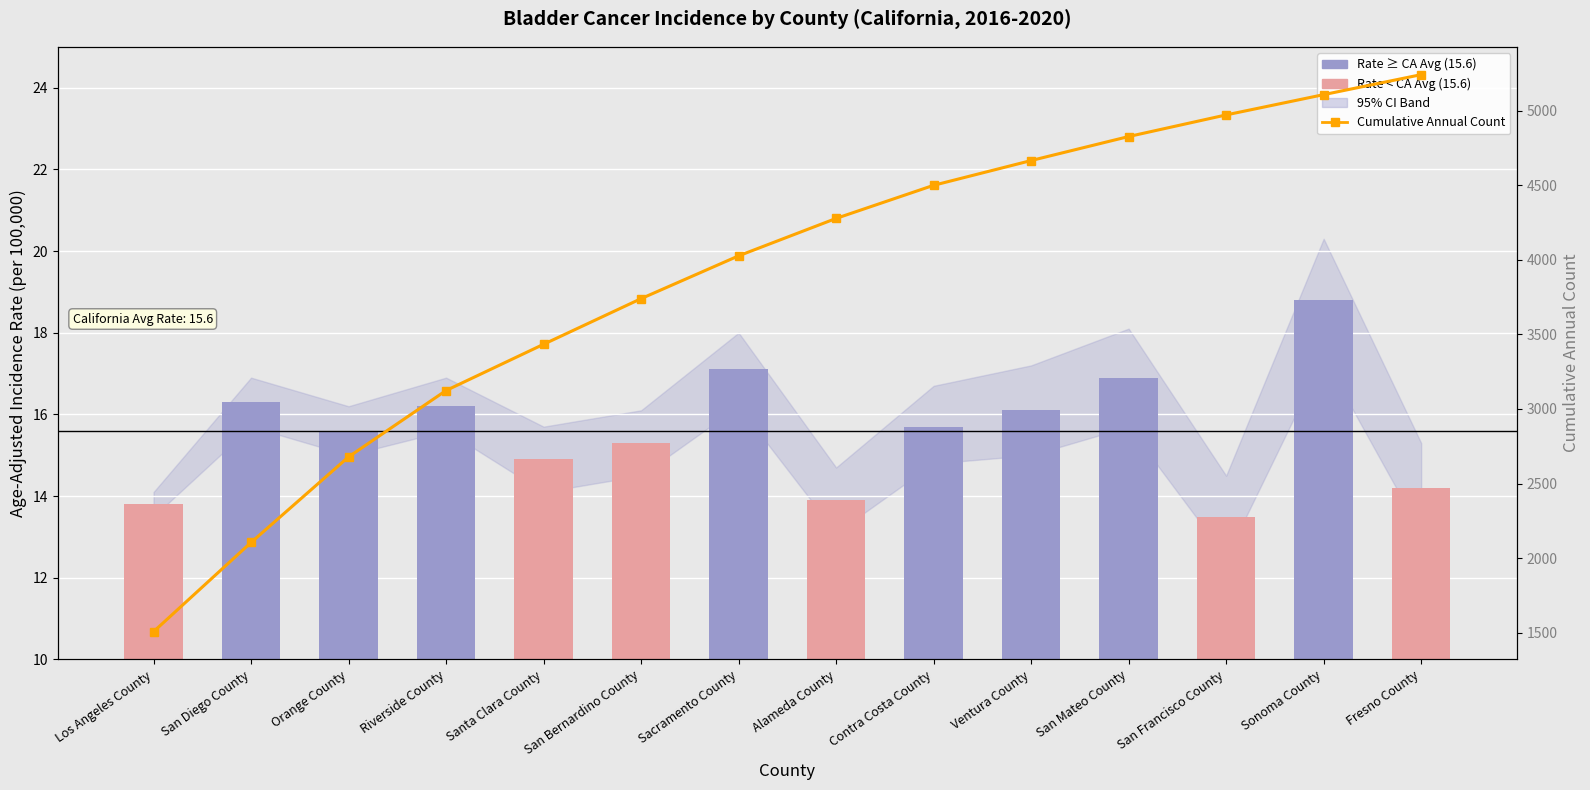

Reading right to left, extract all data points from this chart.

Age-Adjusted Rate: Fresno County=14.2	Sonoma County=18.8	San Francisco County=13.5	San Mateo County=16.9	Ventura County=16.1	Contra Costa County=15.7	Alameda County=13.9	Sacramento County=17.1	San Bernardino County=15.3	Santa Clara County=14.9	Riverside County=16.2	Orange County=15.6	San Diego County=16.3	Los Angeles County=13.8
Cumulative Annual Count: Fresno County=5242.0	Sonoma County=5108.0	San Francisco County=4972.0	San Mateo County=4827.0	Ventura County=4666.0	Contra Costa County=4500.0	Alameda County=4278.0	Sacramento County=4027.0	San Bernardino County=3740.0	Santa Clara County=3434.0	Riverside County=3124.0	Orange County=2679.0	San Diego County=2105.0	Los Angeles County=1507.0